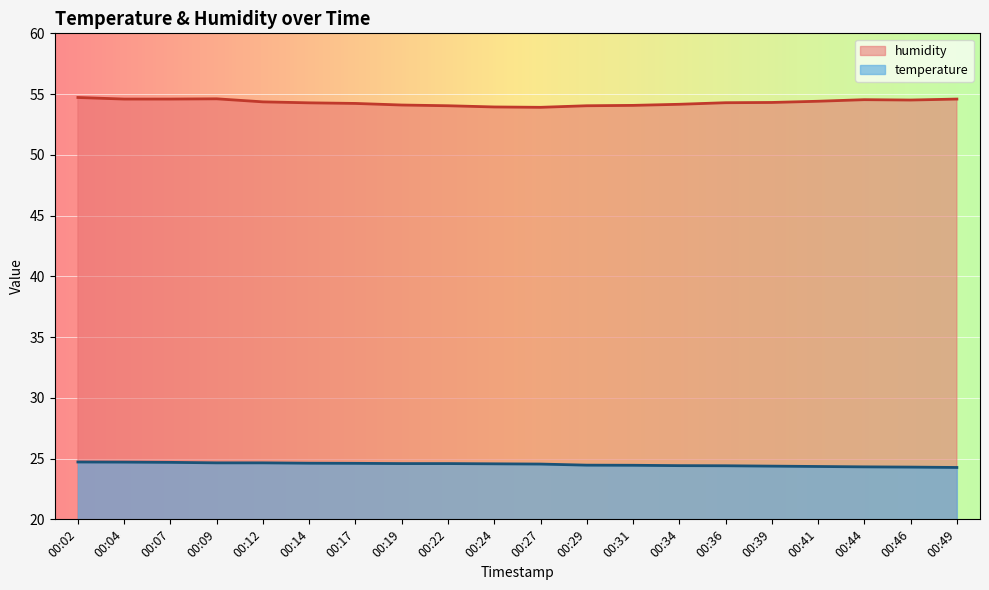

What is the value of the temperature point at the 11th from the left?

24.6